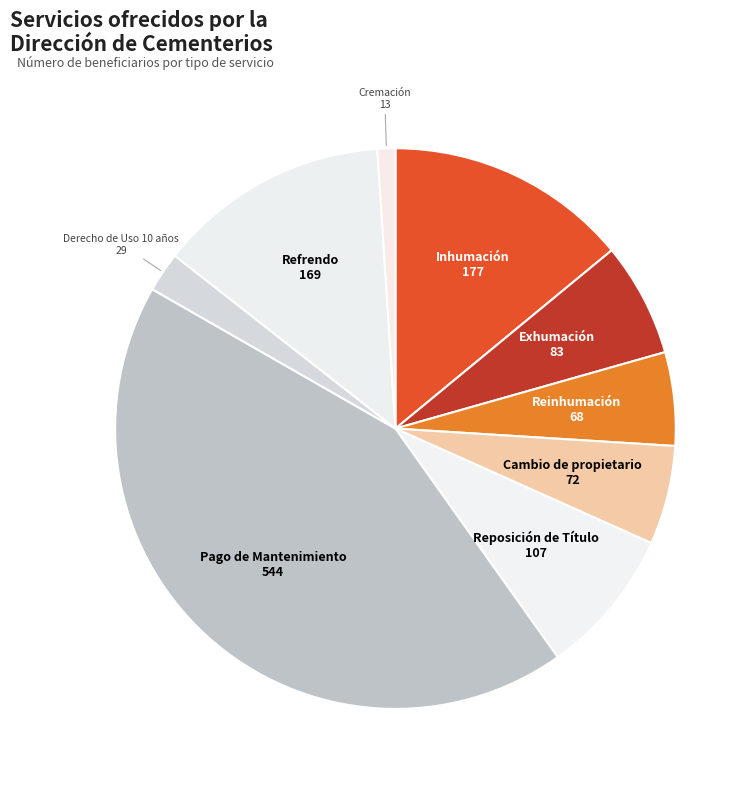

Approximately how many times larger is the value at Reinhumación compared to Exhumación?

0.8